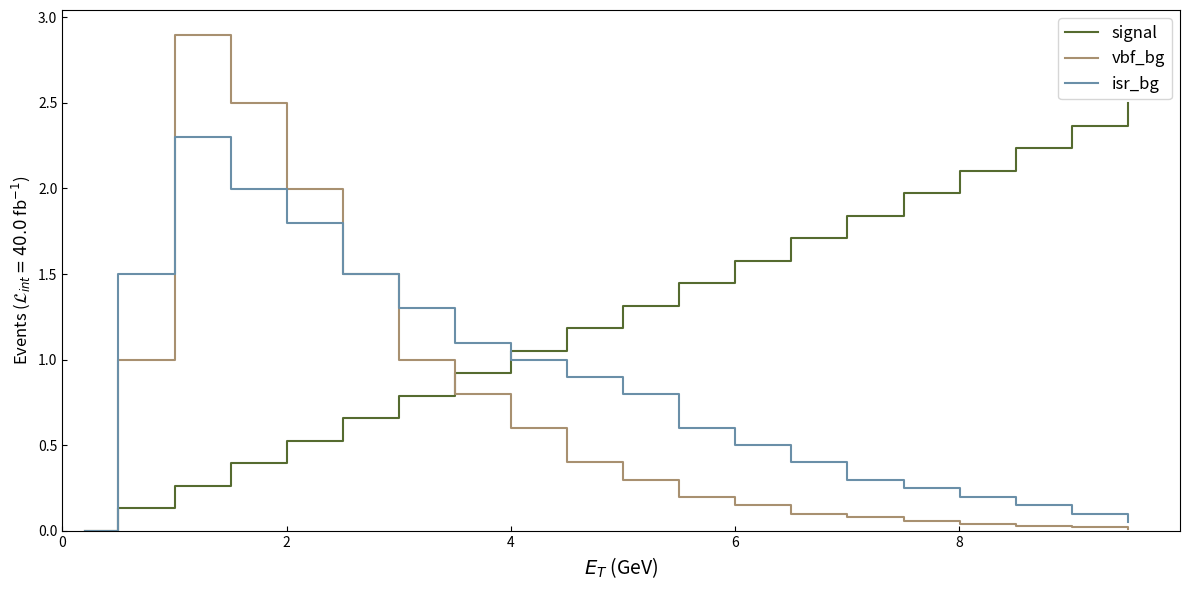

What is the maximum value for signal?

2.5